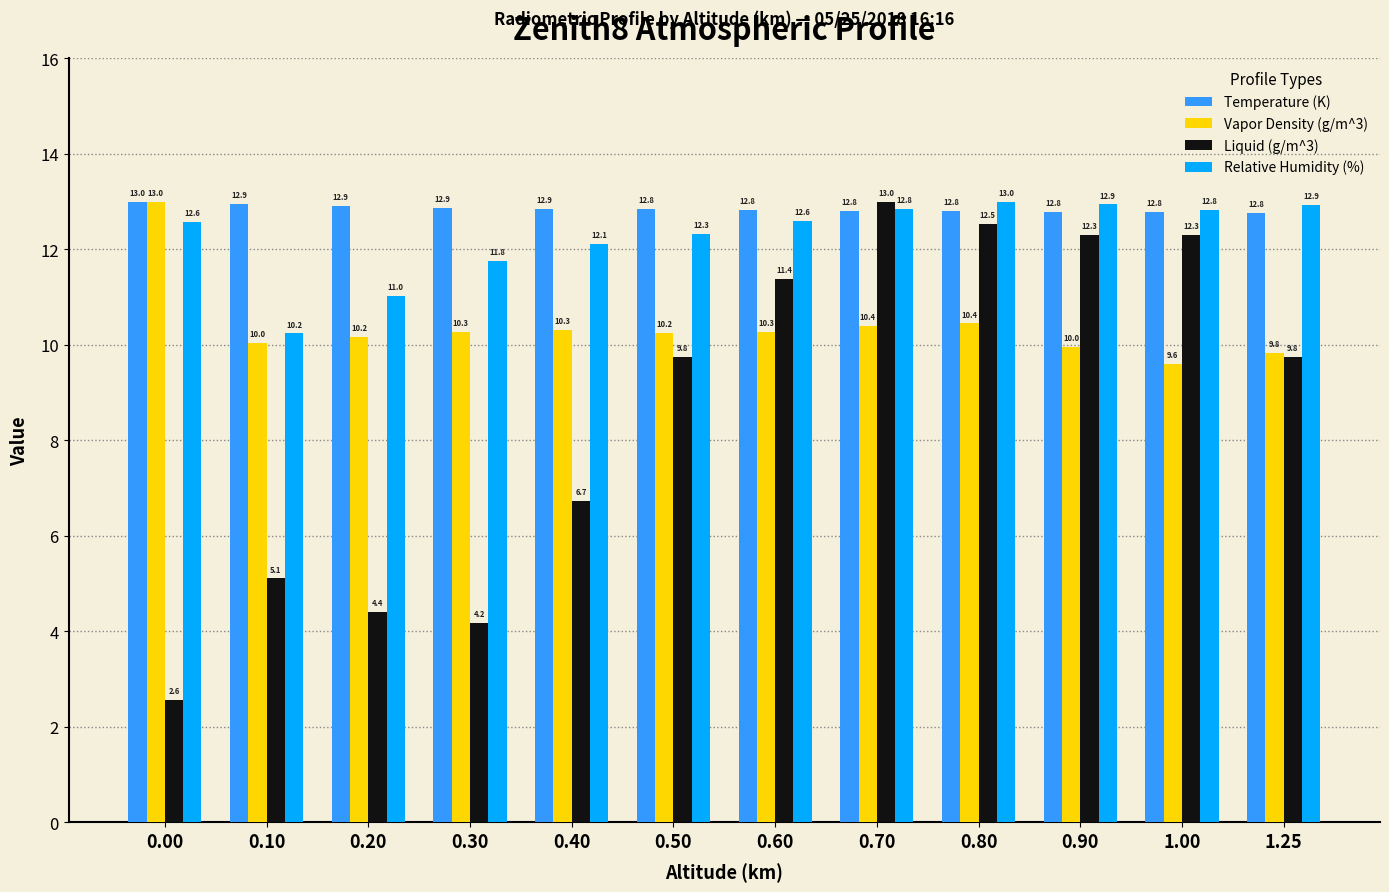

What is the approximate value of Vapor Density (g/m^3) at 0.20?

10.2